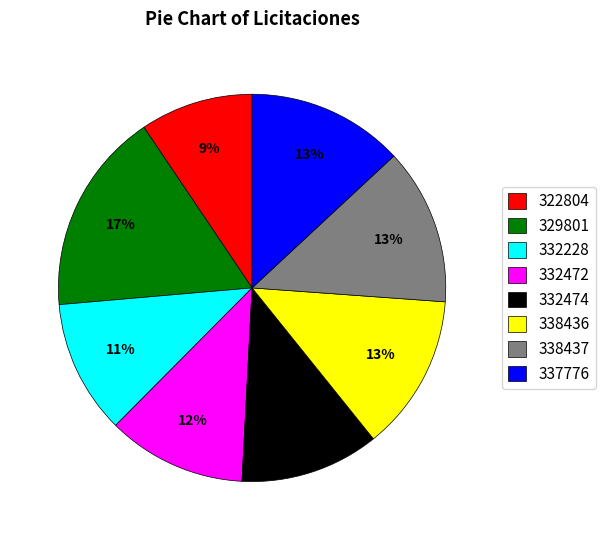

Which has a higher value, 332228 or 329801?

329801